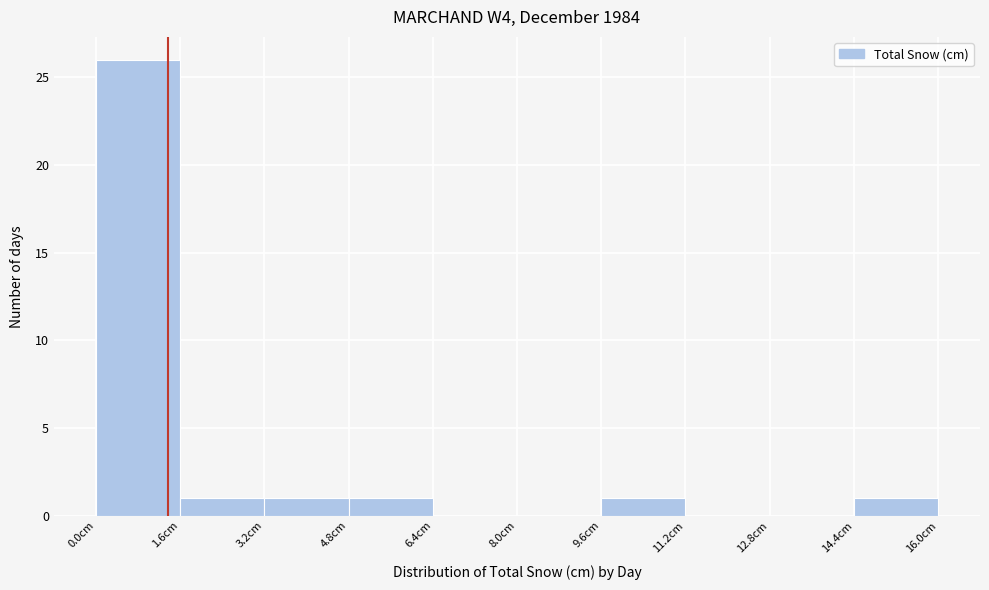

Reading left to right, list every bar in this chart as the range it spans on the x-axis followed by its height. The values are not printed on the chart, so give them approximately, as read against the axis.

0.0 to 1.6: 26
1.6 to 3.2: 1
3.2 to 4.8: 1
4.8 to 6.4: 1
6.4 to 8.0: 0
8.0 to 9.6: 0
9.6 to 11.2: 1
11.2 to 12.8: 0
12.8 to 14.4: 0
14.4 to 16.0: 1